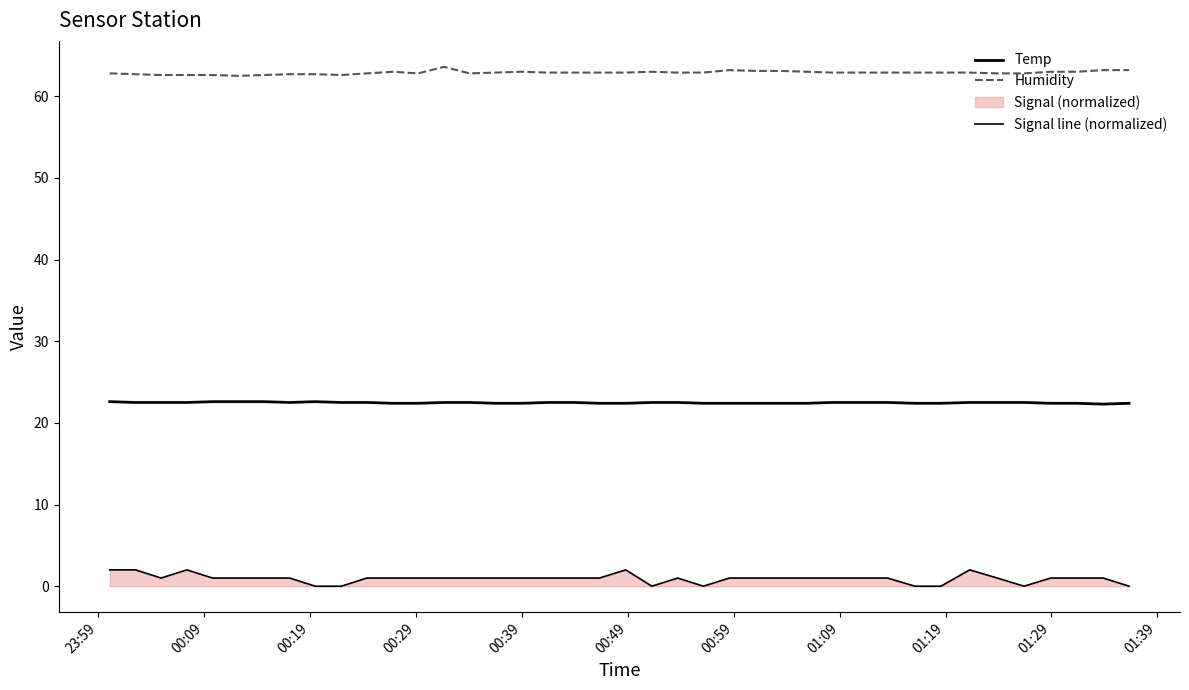

Does the chart have visible grid lines?

No